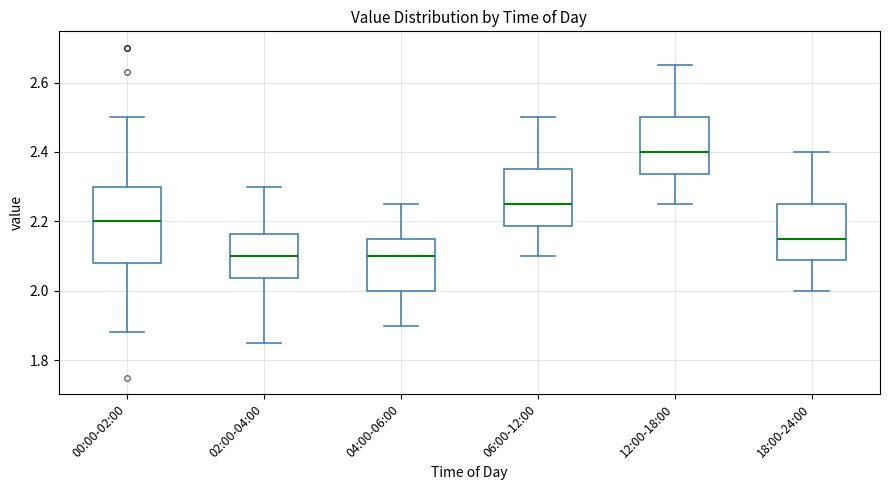

Reading left to right, transcribe this box plot: for each box, give where its median line is, the range the box spans, and where its two whiskers end, as read against the y-axis. The values are not printed on the chart, so give them approximately, as read against the axis.

00:00-02:00: median 2.20, box 2.08 to 2.30, whiskers 1.88 to 2.50
02:00-04:00: median 2.10, box 2.04 to 2.16, whiskers 1.86 to 2.30
04:00-06:00: median 2.10, box 2.00 to 2.16, whiskers 1.90 to 2.26
06:00-12:00: median 2.26, box 2.18 to 2.36, whiskers 2.10 to 2.50
12:00-18:00: median 2.40, box 2.34 to 2.50, whiskers 2.26 to 2.66
18:00-24:00: median 2.16, box 2.08 to 2.26, whiskers 2.00 to 2.40